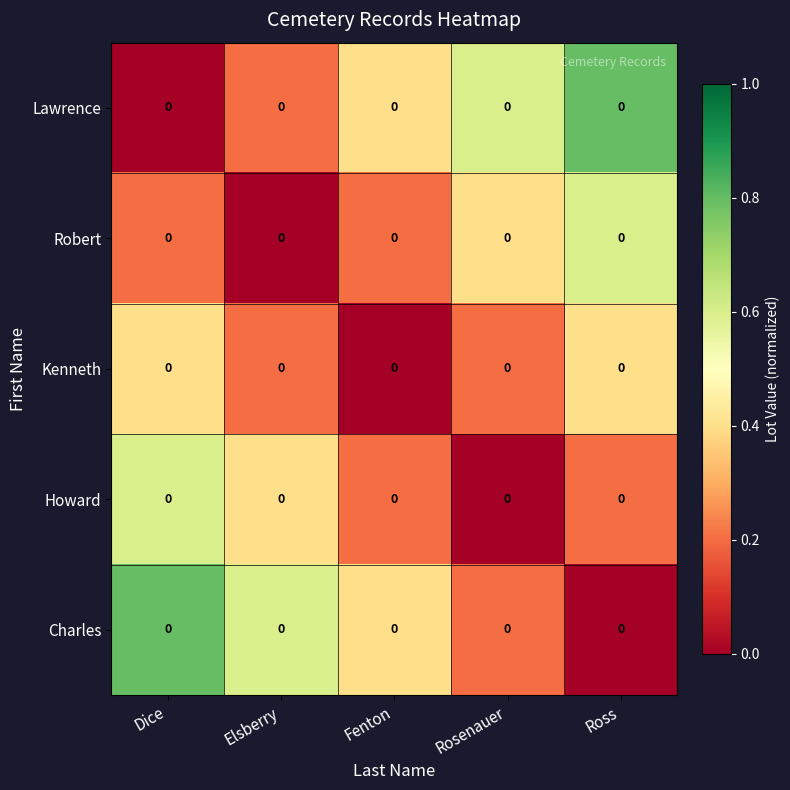

Rank the categories by Kenneth value from lowest to highest.

Fenton, Elsberry, Rosenauer, Dice, Ross